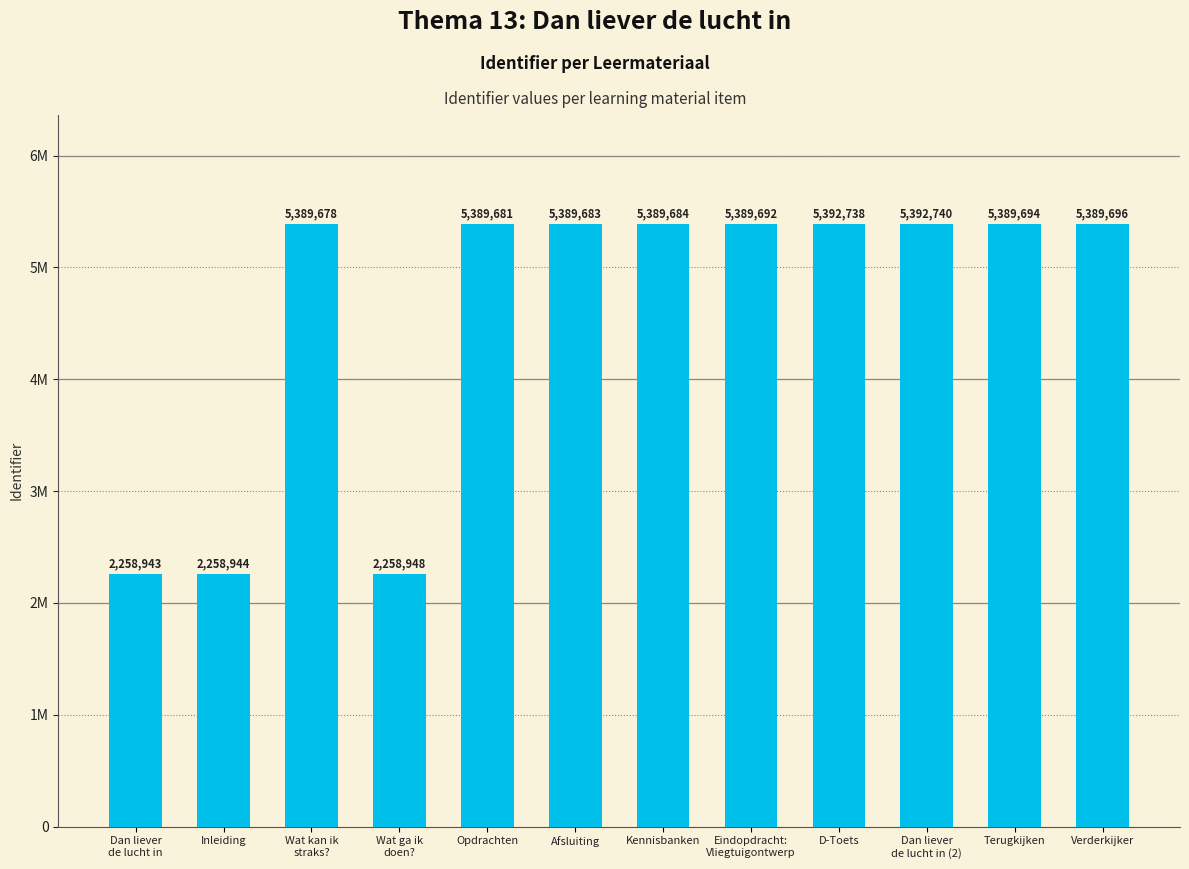

What is the average value?

4607510